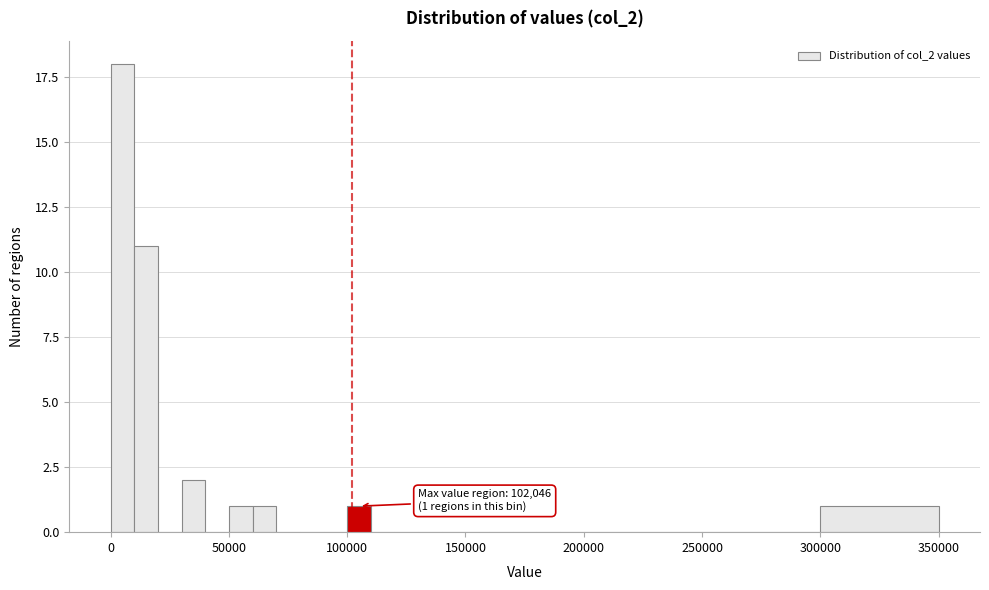

Read against the x-axis, roughly where is the centre of the tallest bar?

5000